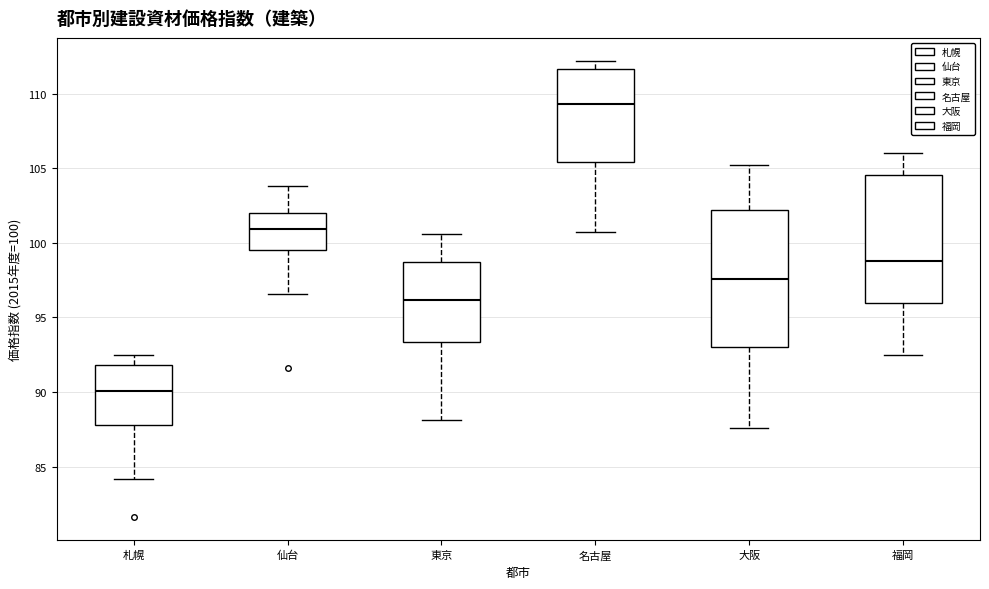

Reading left to right, read every box against the y-axis: the position of its median line, the range the box covers, and the ends of its whiskers. The values are not printed on the chart, so give them approximately, as read against the axis.

札幌: median 90.0, box 88.0 to 92.0, whiskers 84.0 to 92.5
仙台: median 101.0, box 99.5 to 102.0, whiskers 96.5 to 104.0
東京: median 96.0, box 93.5 to 98.5, whiskers 88.0 to 100.5
名古屋: median 109.5, box 105.5 to 111.5, whiskers 100.5 to 112.0
大阪: median 97.5, box 93.0 to 102.0, whiskers 87.5 to 105.0
福岡: median 99.0, box 96.0 to 104.5, whiskers 92.5 to 106.0